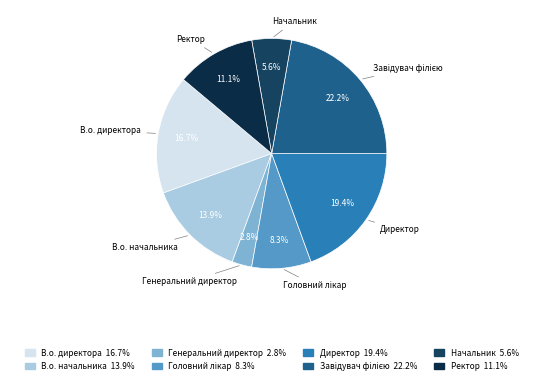

What portion of the pie excludes В.о. директора?

83.3%